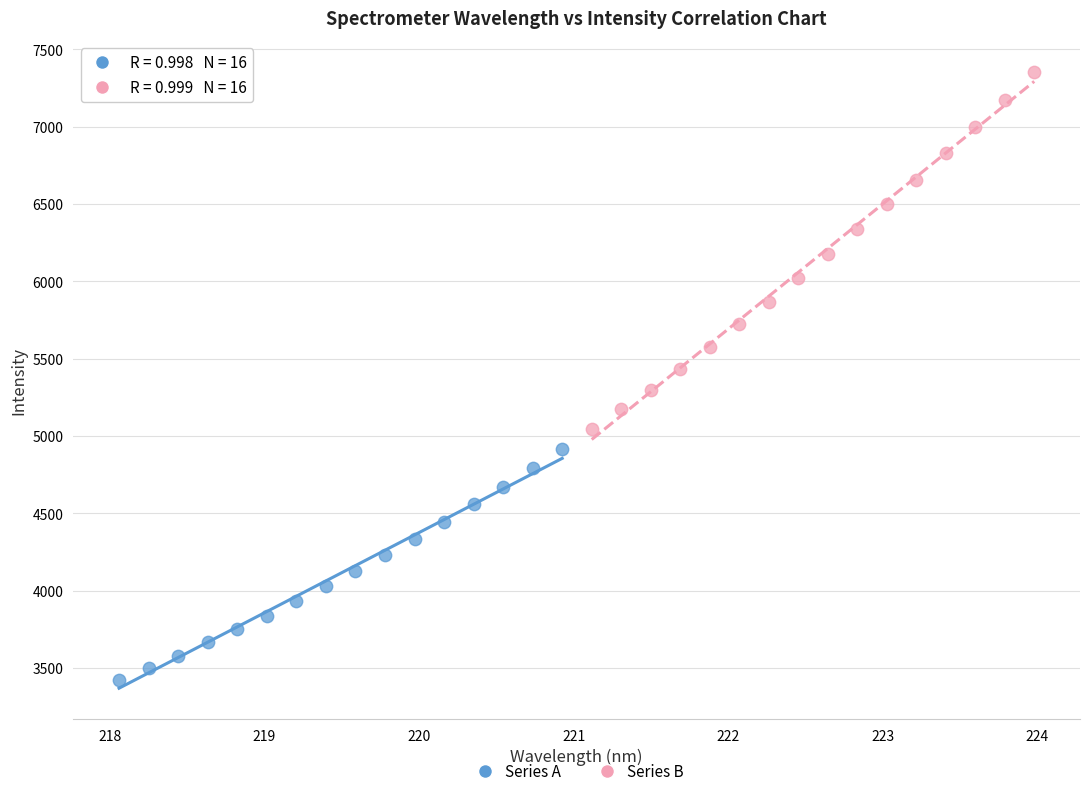

Which series reaches the maximum Y coordinate?

Series B